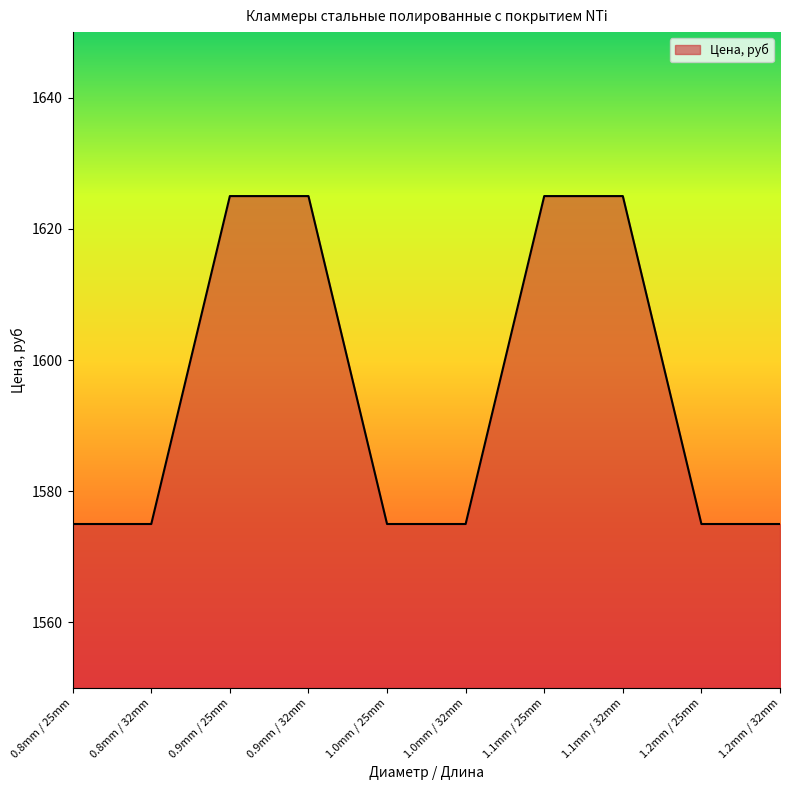

Reading right to left, transcribe all the data shown in this chart.

1575	1575	1625	1625	1575	1575	1625	1625	1575	1575